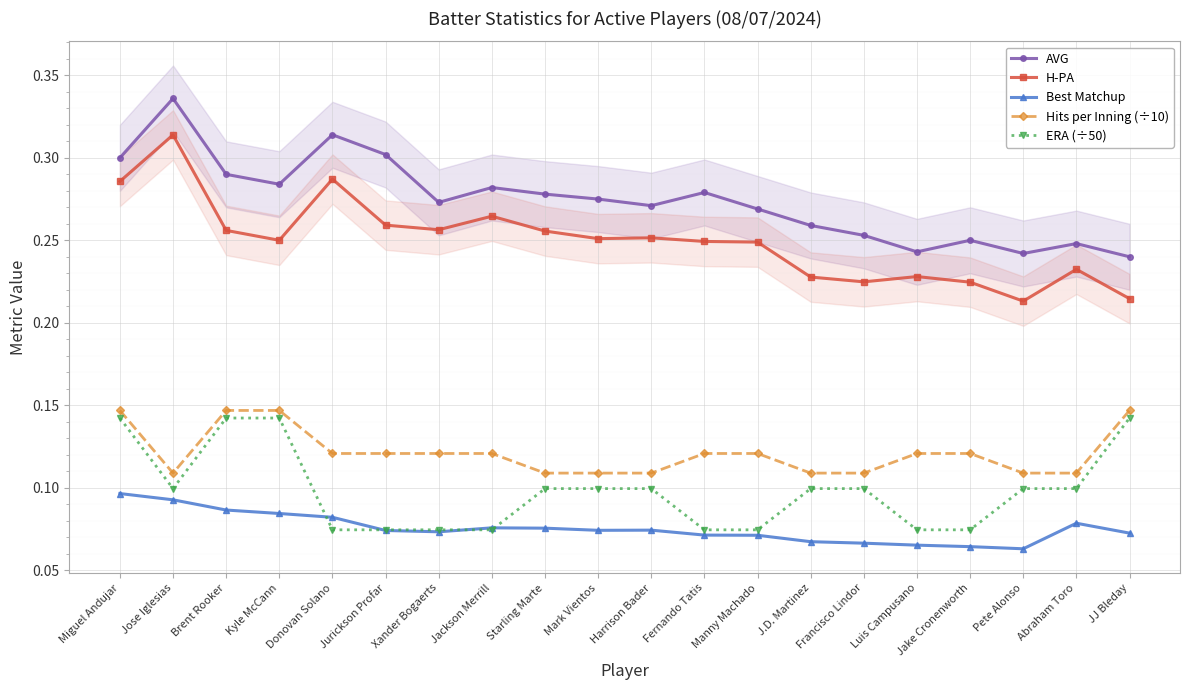

At which category is the sum across all series the highest?

Miguel Andujar